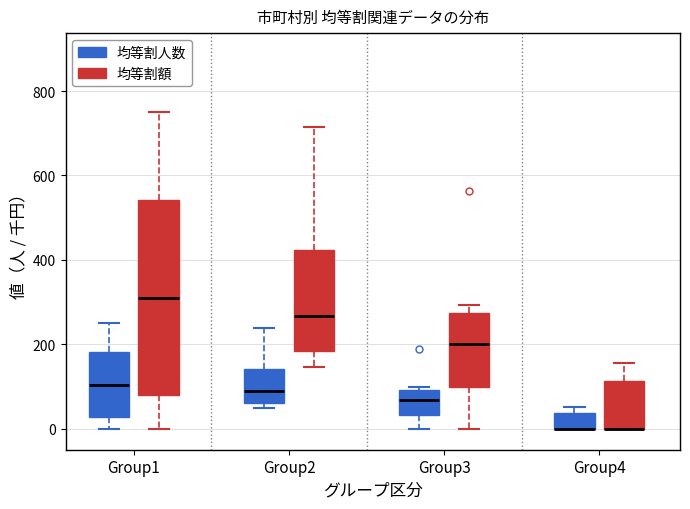

Reading left to right, read every box against the y-axis: the position of its median line, the range the box covers, and the ends of its whiskers. The values are not printed on the chart, so give them approximately, as read against the axis.

Group1 (均等割人数): median 100, box 20 to 180, whiskers 0 to 260
Group1 (均等割額): median 320, box 80 to 540, whiskers 0 to 760
Group2 (均等割人数): median 80, box 60 to 140, whiskers 40 to 240
Group2 (均等割額): median 260, box 180 to 420, whiskers 140 to 720
Group3 (均等割人数): median 60, box 40 to 100, whiskers 0 to 100 (just above the box's upper edge)
Group3 (均等割額): median 200, box 100 to 280, whiskers 0 to 300
Group4 (均等割人数): median 0 (drawn on the box's lower edge), box 0 to 40, whiskers 0 to 60
Group4 (均等割額): median 0 (drawn on the box's lower edge), box 0 to 120, whiskers 0 to 160